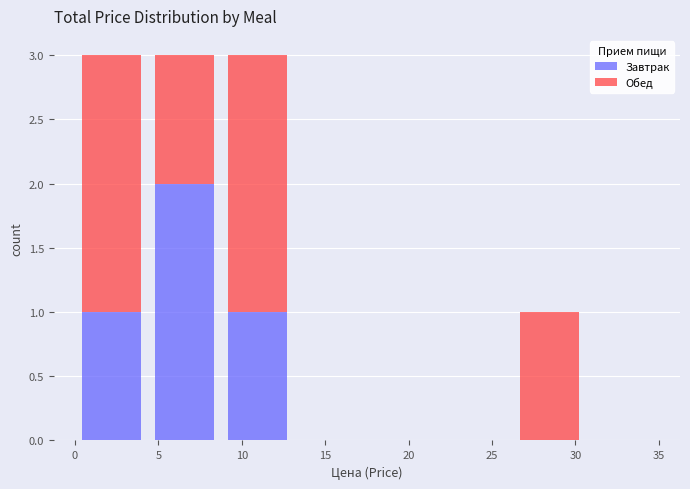

Reading left to right, transcribe this chart: for each stacked bar, give the range it covers on the x-axis and its total height. Neither the bar edges nor the heights are printed on the chart, so give them approximately, as read against the axes.

0.0 to 4.5: 3
4.5 to 9.0: 3
9.0 to 13.0: 3
13.0 to 17.5: 0
17.5 to 22.0: 0
22.0 to 26.5: 0
26.5 to 30.5: 1
30.5 to 35.0: 0